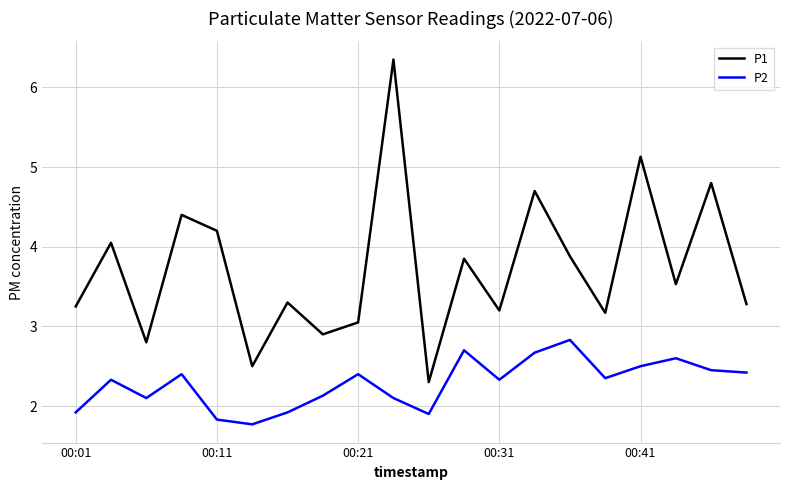

Which series has the largest total across all categories?

P1